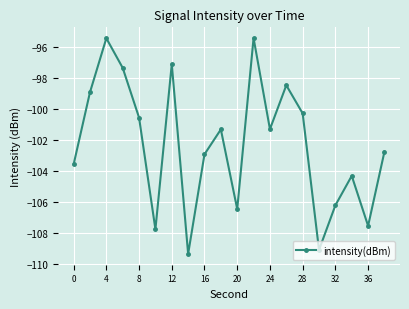

True or false: the data has more than 0 interior local peaks.

True